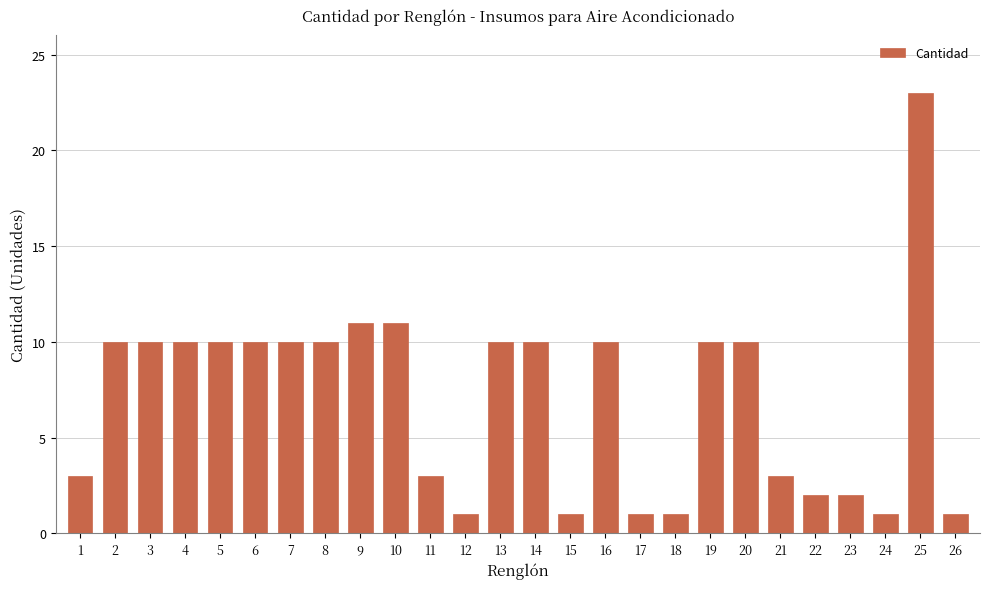

What is the sum of all values?

184